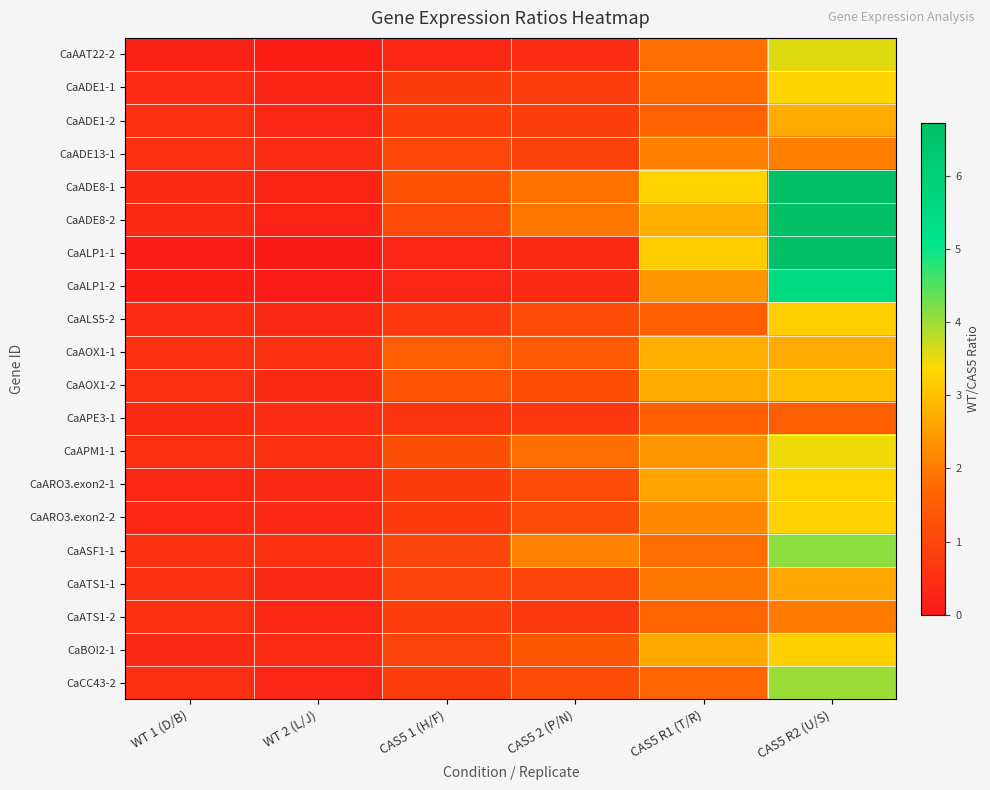

Reading left to right, list all the values displayed in this chart.

CaAAT22-2: WT 1 (D/B)=0.2	WT 2 (L/J)=0.1	CAS5 1 (H/F)=0.3	CAS5 2 (P/N)=0.4	CAS5 R1 (T/R)=1.8	CAS5 R2 (U/S)=3.6
CaADE1-1: WT 1 (D/B)=0.4	WT 2 (L/J)=0.2	CAS5 1 (H/F)=0.7	CAS5 2 (P/N)=0.8	CAS5 R1 (T/R)=1.8	CAS5 R2 (U/S)=3.3
CaADE1-2: WT 1 (D/B)=0.5	WT 2 (L/J)=0.3	CAS5 1 (H/F)=0.8	CAS5 2 (P/N)=0.8	CAS5 R1 (T/R)=1.6	CAS5 R2 (U/S)=2.7
CaADE13-1: WT 1 (D/B)=0.5	WT 2 (L/J)=0.4	CAS5 1 (H/F)=1.0	CAS5 2 (P/N)=0.9	CAS5 R1 (T/R)=2.1	CAS5 R2 (U/S)=2.0
CaADE8-1: WT 1 (D/B)=0.4	WT 2 (L/J)=0.2	CAS5 1 (H/F)=1.3	CAS5 2 (P/N)=1.9	CAS5 R1 (T/R)=3.3	CAS5 R2 (U/S)=7.6
CaADE8-2: WT 1 (D/B)=0.4	WT 2 (L/J)=0.2	CAS5 1 (H/F)=1.1	CAS5 2 (P/N)=1.9	CAS5 R1 (T/R)=2.8	CAS5 R2 (U/S)=8.8
CaALP1-1: WT 1 (D/B)=0.1	WT 2 (L/J)=0.1	CAS5 1 (H/F)=0.3	CAS5 2 (P/N)=0.4	CAS5 R1 (T/R)=3.2	CAS5 R2 (U/S)=7.5
CaALP1-2: WT 1 (D/B)=0.1	WT 2 (L/J)=0.1	CAS5 1 (H/F)=0.3	CAS5 2 (P/N)=0.4	CAS5 R1 (T/R)=2.4	CAS5 R2 (U/S)=5.5
CaALS5-2: WT 1 (D/B)=0.4	WT 2 (L/J)=0.3	CAS5 1 (H/F)=0.7	CAS5 2 (P/N)=1.1	CAS5 R1 (T/R)=1.5	CAS5 R2 (U/S)=3.2
CaAOX1-1: WT 1 (D/B)=0.5	WT 2 (L/J)=0.5	CAS5 1 (H/F)=1.5	CAS5 2 (P/N)=1.5	CAS5 R1 (T/R)=2.8	CAS5 R2 (U/S)=2.7
CaAOX1-2: WT 1 (D/B)=0.5	WT 2 (L/J)=0.4	CAS5 1 (H/F)=1.3	CAS5 2 (P/N)=1.2	CAS5 R1 (T/R)=2.7	CAS5 R2 (U/S)=3.0
CaAPE3-1: WT 1 (D/B)=0.4	WT 2 (L/J)=0.4	CAS5 1 (H/F)=0.6	CAS5 2 (P/N)=0.7	CAS5 R1 (T/R)=1.6	CAS5 R2 (U/S)=1.5
CaAPM1-1: WT 1 (D/B)=0.5	WT 2 (L/J)=0.5	CAS5 1 (H/F)=1.2	CAS5 2 (P/N)=1.8	CAS5 R1 (T/R)=2.3	CAS5 R2 (U/S)=3.5
CaARO3.exon2-1: WT 1 (D/B)=0.3	WT 2 (L/J)=0.3	CAS5 1 (H/F)=0.8	CAS5 2 (P/N)=1.1	CAS5 R1 (T/R)=2.6	CAS5 R2 (U/S)=3.3
CaARO3.exon2-2: WT 1 (D/B)=0.3	WT 2 (L/J)=0.3	CAS5 1 (H/F)=0.7	CAS5 2 (P/N)=1.1	CAS5 R1 (T/R)=2.2	CAS5 R2 (U/S)=3.2
CaASF1-1: WT 1 (D/B)=0.5	WT 2 (L/J)=0.5	CAS5 1 (H/F)=1.0	CAS5 2 (P/N)=2.1	CAS5 R1 (T/R)=1.8	CAS5 R2 (U/S)=4.1
CaATS1-1: WT 1 (D/B)=0.5	WT 2 (L/J)=0.4	CAS5 1 (H/F)=0.9	CAS5 2 (P/N)=0.9	CAS5 R1 (T/R)=1.9	CAS5 R2 (U/S)=2.6
CaATS1-2: WT 1 (D/B)=0.5	WT 2 (L/J)=0.3	CAS5 1 (H/F)=0.8	CAS5 2 (P/N)=0.7	CAS5 R1 (T/R)=1.7	CAS5 R2 (U/S)=2.0
CaBOI2-1: WT 1 (D/B)=0.4	WT 2 (L/J)=0.4	CAS5 1 (H/F)=1.0	CAS5 2 (P/N)=1.4	CAS5 R1 (T/R)=2.7	CAS5 R2 (U/S)=3.2
CaCC43-2: WT 1 (D/B)=0.5	WT 2 (L/J)=0.3	CAS5 1 (H/F)=0.8	CAS5 2 (P/N)=1.1	CAS5 R1 (T/R)=1.7	CAS5 R2 (U/S)=4.0